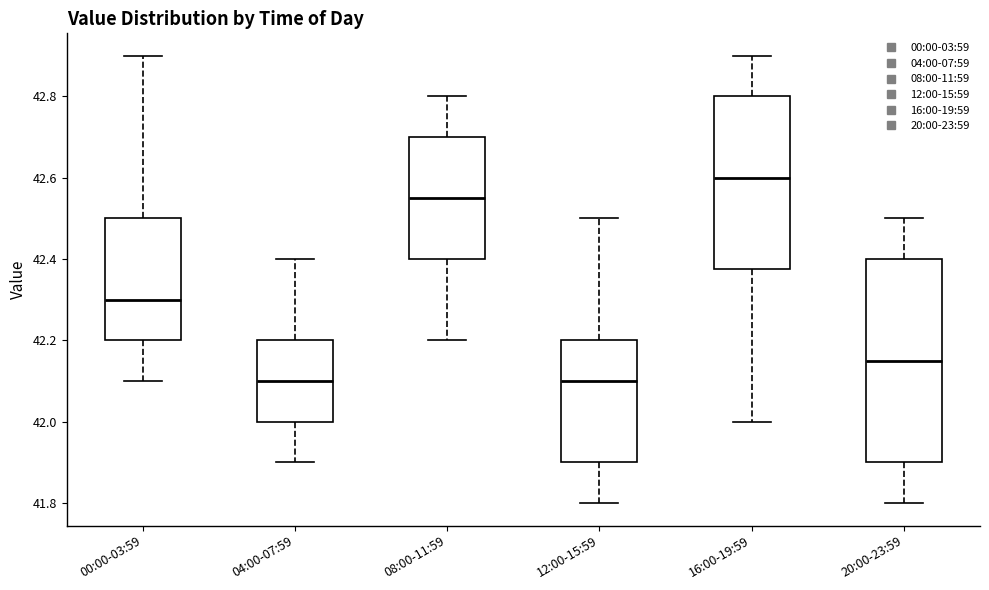

Which box has the highest median line?

16:00-19:59